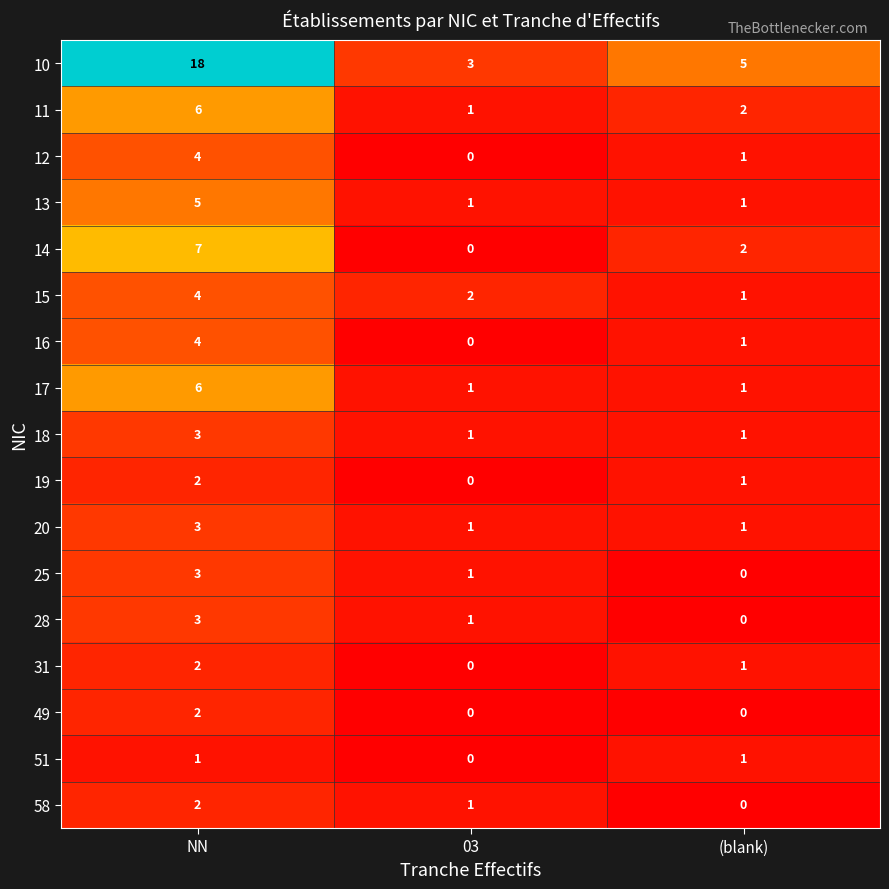

What is the total value across all series at (blank)?

19